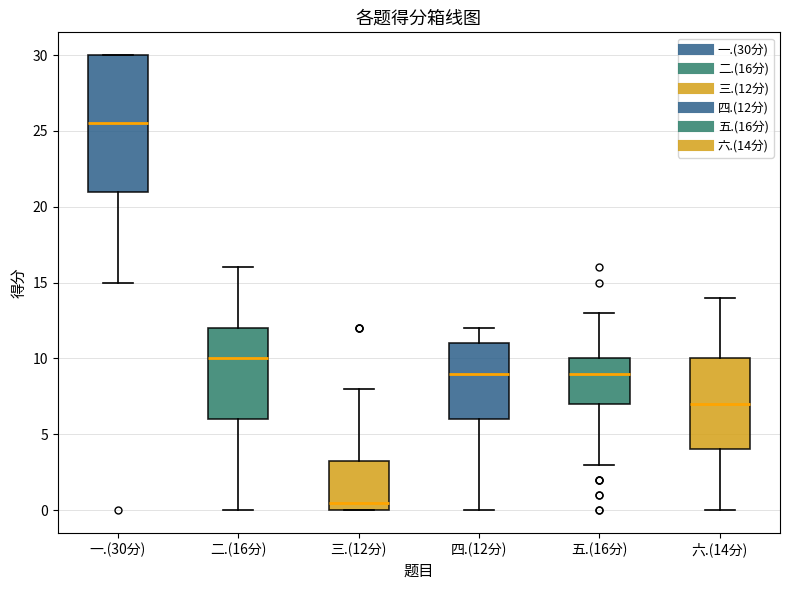

Reading left to right, transcribe this box plot: for each box, give where its median line is, the range the box spans, and where its two whiskers end, as read against the y-axis. The values are not printed on the chart, so give them approximately, as read against the axis.

一.(30分): median 25.5, box 21.0 to 30.0, whiskers 15.0 to 30.0
二.(16分): median 10.0, box 6.0 to 12.0, whiskers 0.0 to 16.0
三.(12分): median 0.5, box 0.0 to 3.5, whiskers 0.0 to 8.0
四.(12分): median 9.0, box 6.0 to 11.0, whiskers 0.0 to 12.0
五.(16分): median 9.0, box 7.0 to 10.0, whiskers 3.0 to 13.0
六.(14分): median 7.0, box 4.0 to 10.0, whiskers 0.0 to 14.0